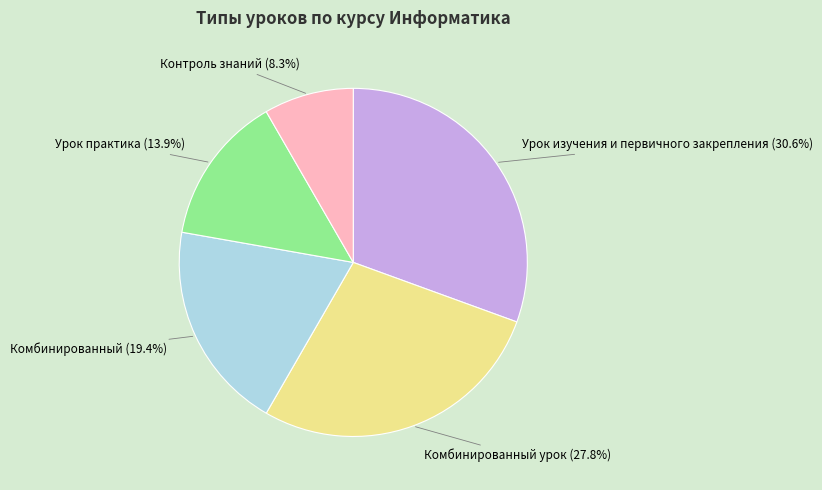

Does any single category account for the majority?

No